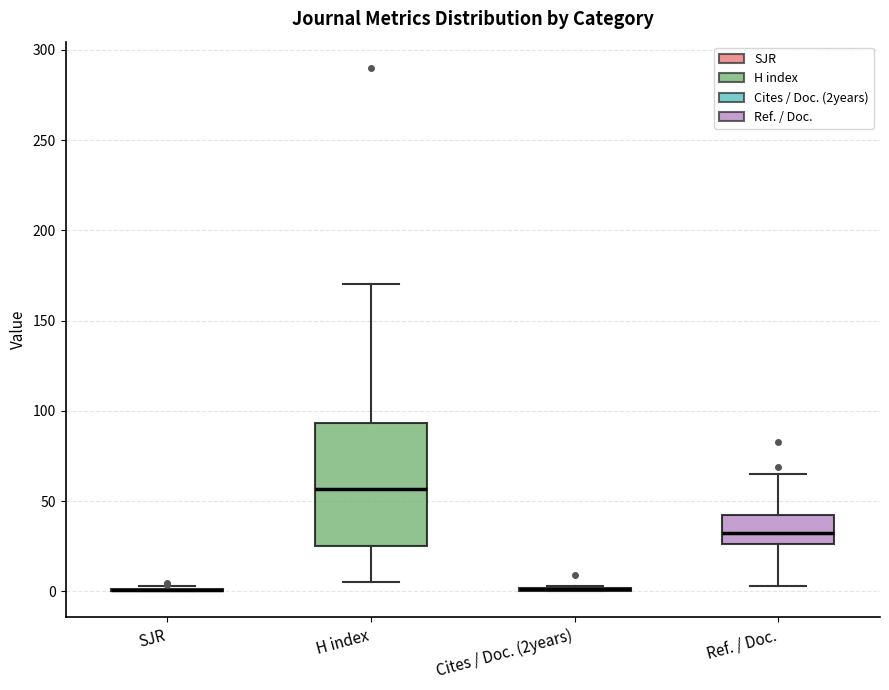

Reading left to right, transcribe this box plot: for each box, give where its median line is, the range the box spans, and where its two whiskers end, as read against the y-axis. The values are not printed on the chart, so give them approximately, as read against the axis.

SJR: box collapsed to a line at 0, whiskers 0 to 5
H index: median 55, box 25 to 95, whiskers 5 to 170
Cites / Doc. (2years): box collapsed to a line at 0, whiskers 0 to 5
Ref. / Doc.: median 30, box 25 to 40, whiskers 5 to 65